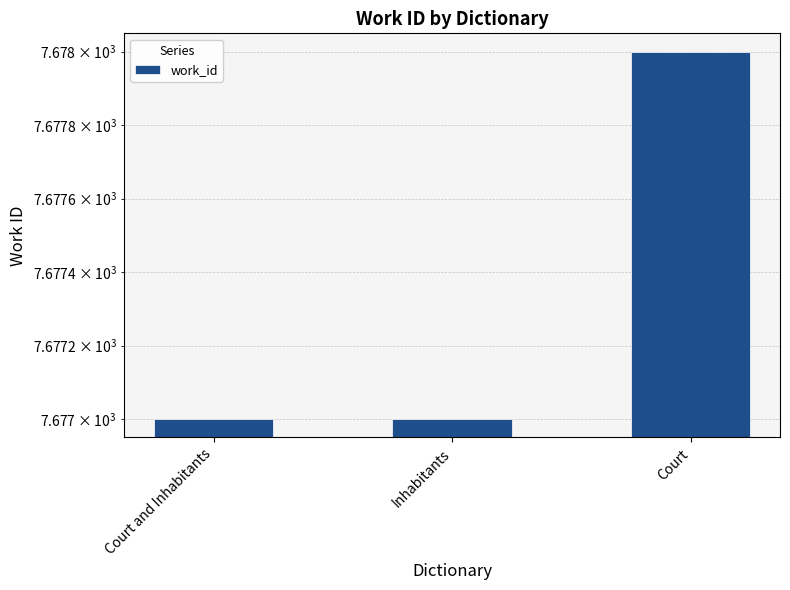

What is the sum of all values?

23032